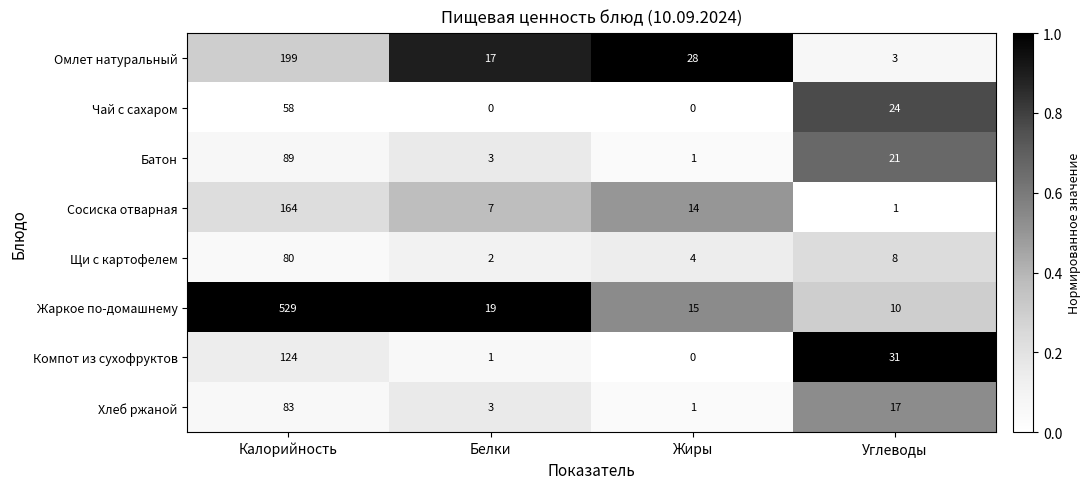

The value of Батон at Белки is 2. True or false?

False